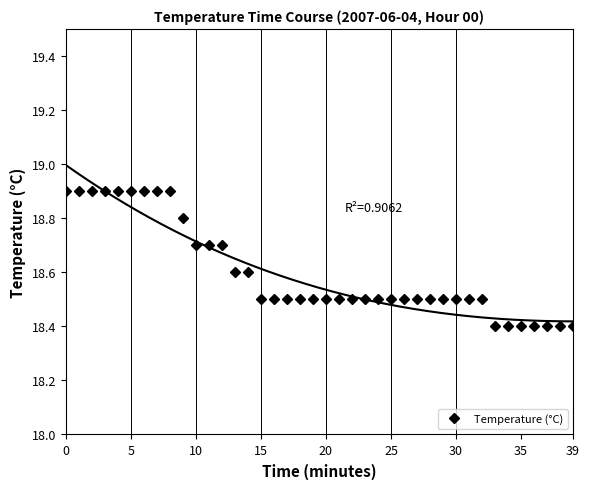

What is the difference between the maximum and minimum values?

0.5